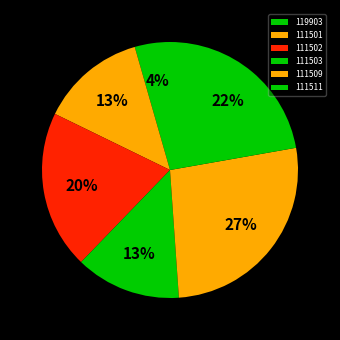

Between 119903 and 111509, which is larger?

111509